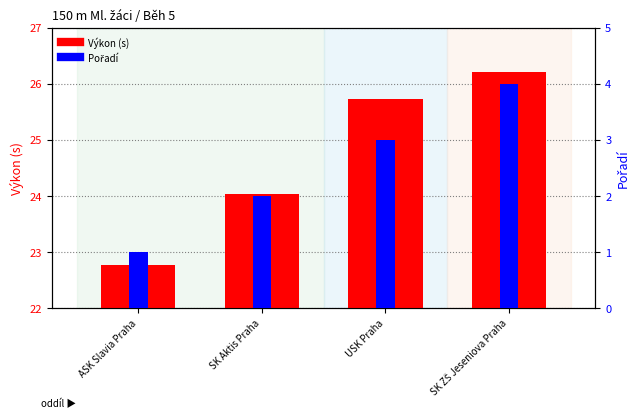

What is the sum of the Pořadí values at USK Praha and SK Aktis Praha?

5.0